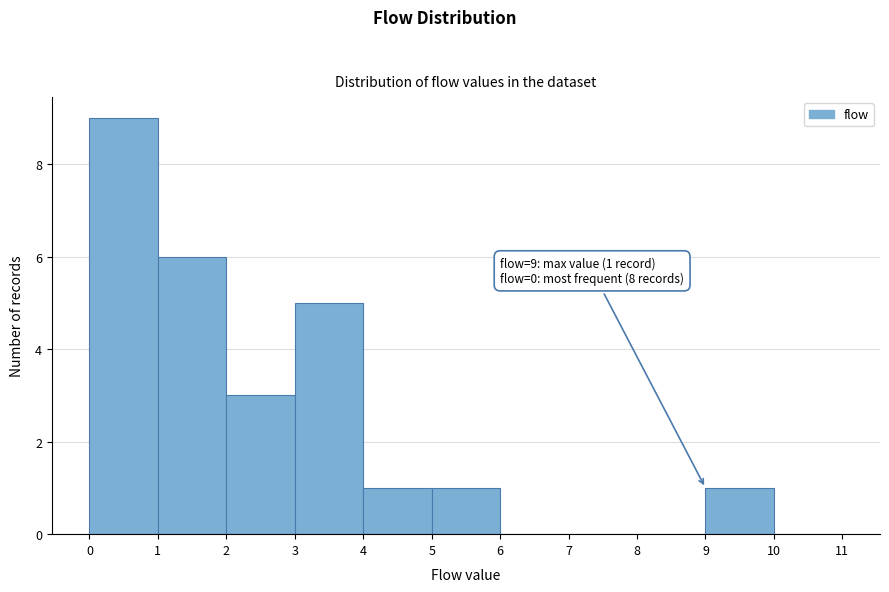

Over which range of the x-axis is the bar tallest?

0 to 1